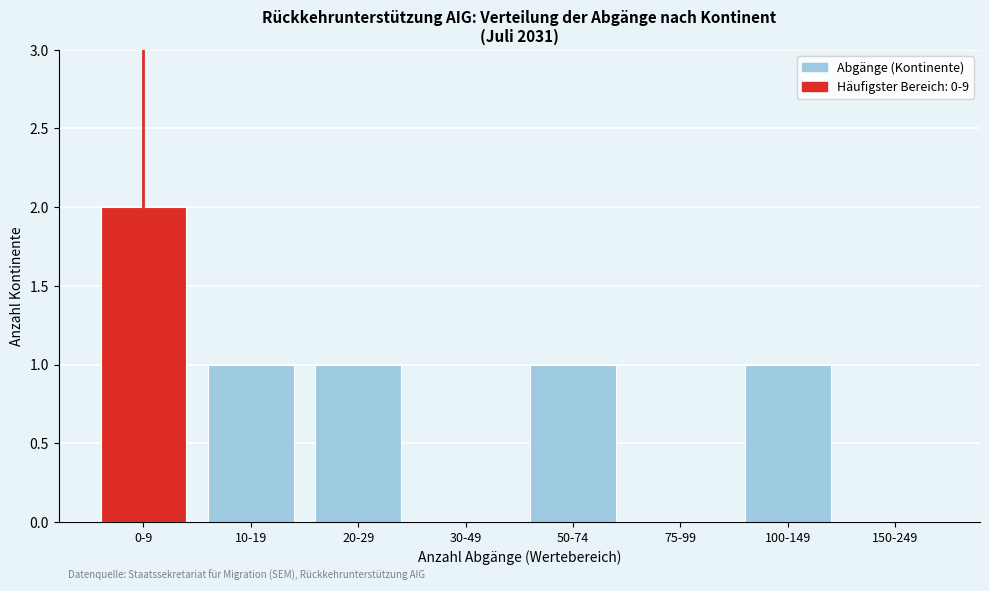

Reading left to right, extract all data points from this chart.

0-9=2	10-19=1	20-29=1	30-49=0	50-74=1	75-99=0	100-149=1	150-249=0